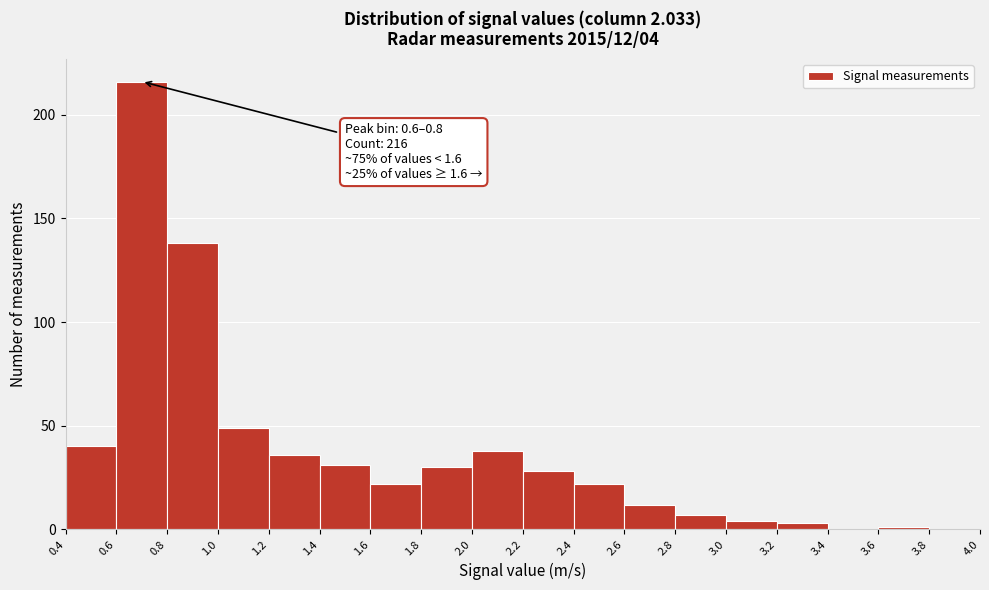

Which range on the x-axis has the tallest bar?

0.6 to 0.8